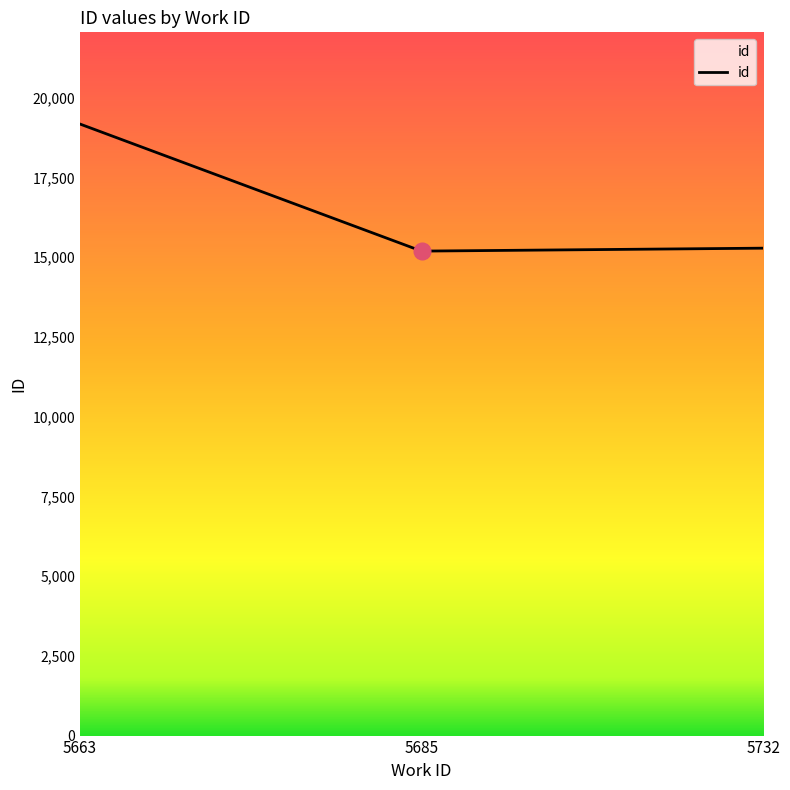

What is the sum of all values?

49642